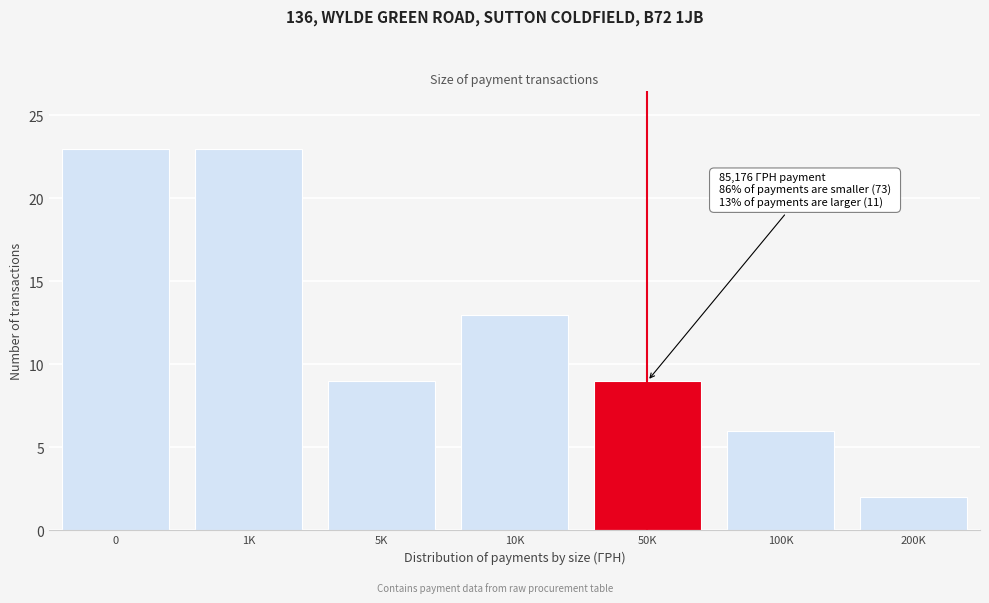

Reading left to right, transcribe all the data shown in this chart.

0=23	1K=23	5K=9	10K=13	50K=9	100K=6	200K=2